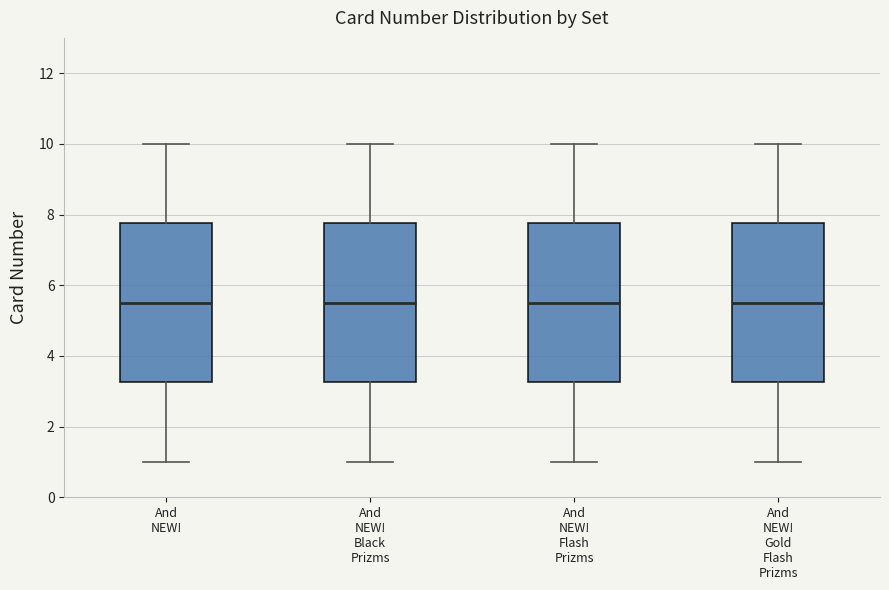

Reading left to right, read every box against the y-axis: the position of its median line, the range the box covers, and the ends of its whiskers. The values are not printed on the chart, so give them approximately, as read against the axis.

And NEW!: median 5.6, box 3.2 to 7.8, whiskers 1.0 to 10.0
And NEW! Black Prizms: median 5.6, box 3.2 to 7.8, whiskers 1.0 to 10.0
And NEW! Flash Prizms: median 5.6, box 3.2 to 7.8, whiskers 1.0 to 10.0
And NEW! Gold Flash Prizms: median 5.6, box 3.2 to 7.8, whiskers 1.0 to 10.0